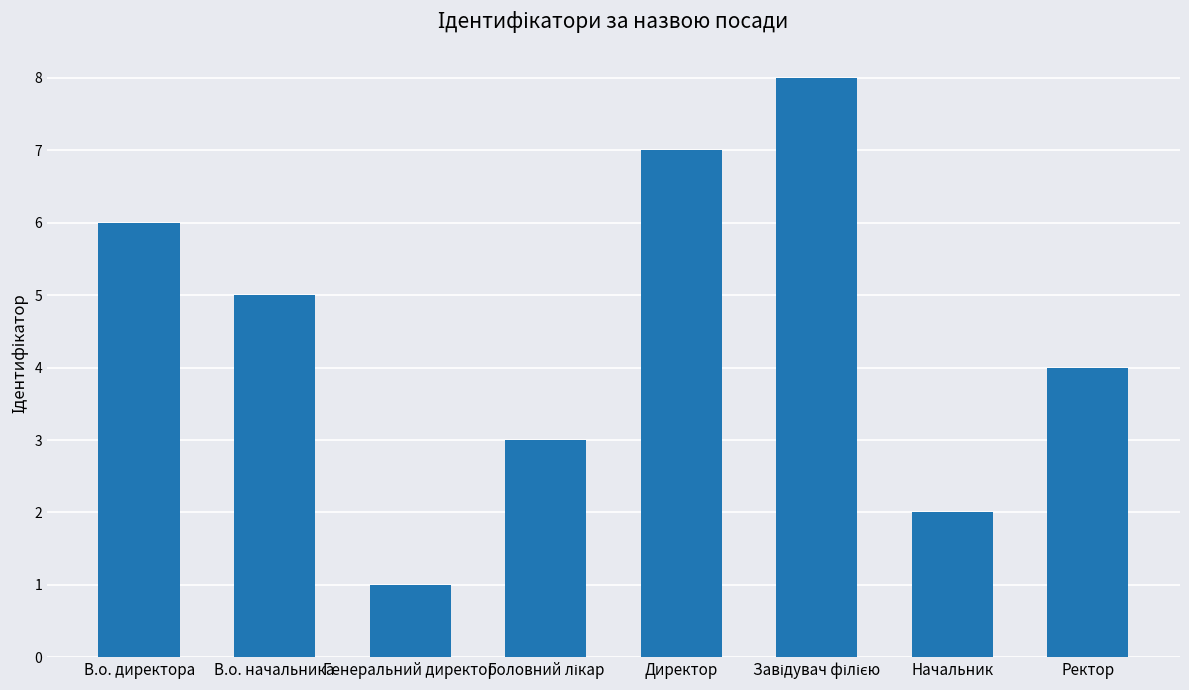

Where does the data first go above 5?

В.о. директора